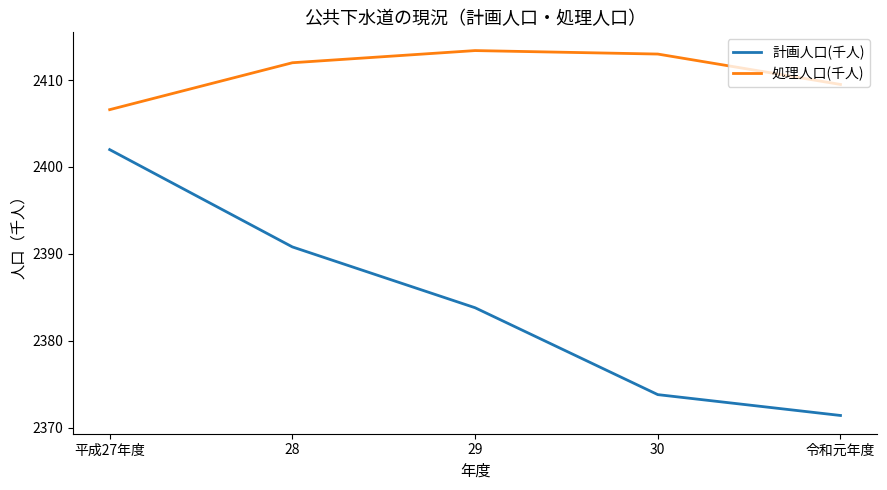

What is the difference between the highest and lowest values at 28?

21.2